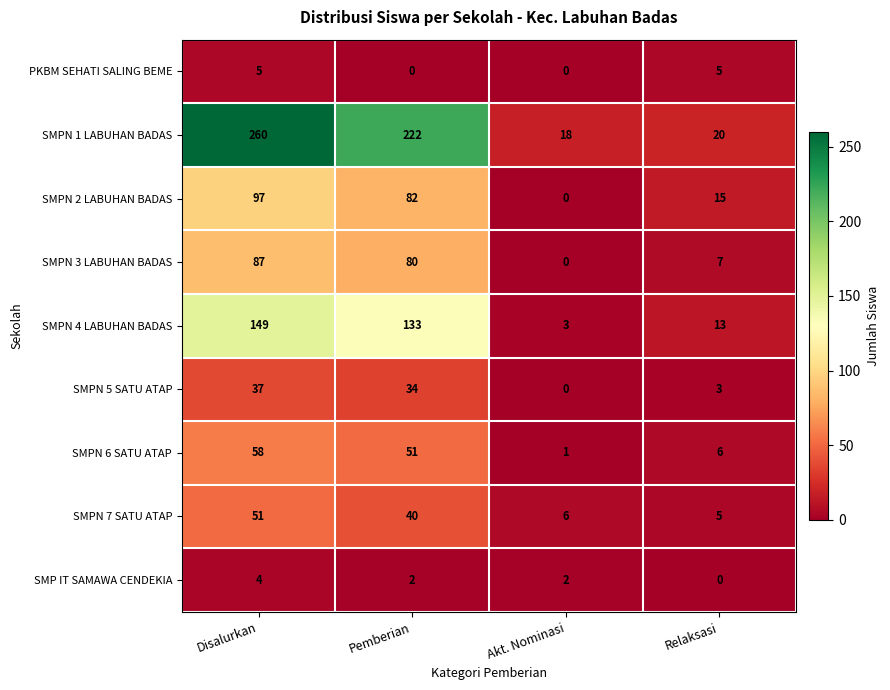

True or false: SMPN 4 LABUHAN BADAS has a value of 30 at Pemberian.

False